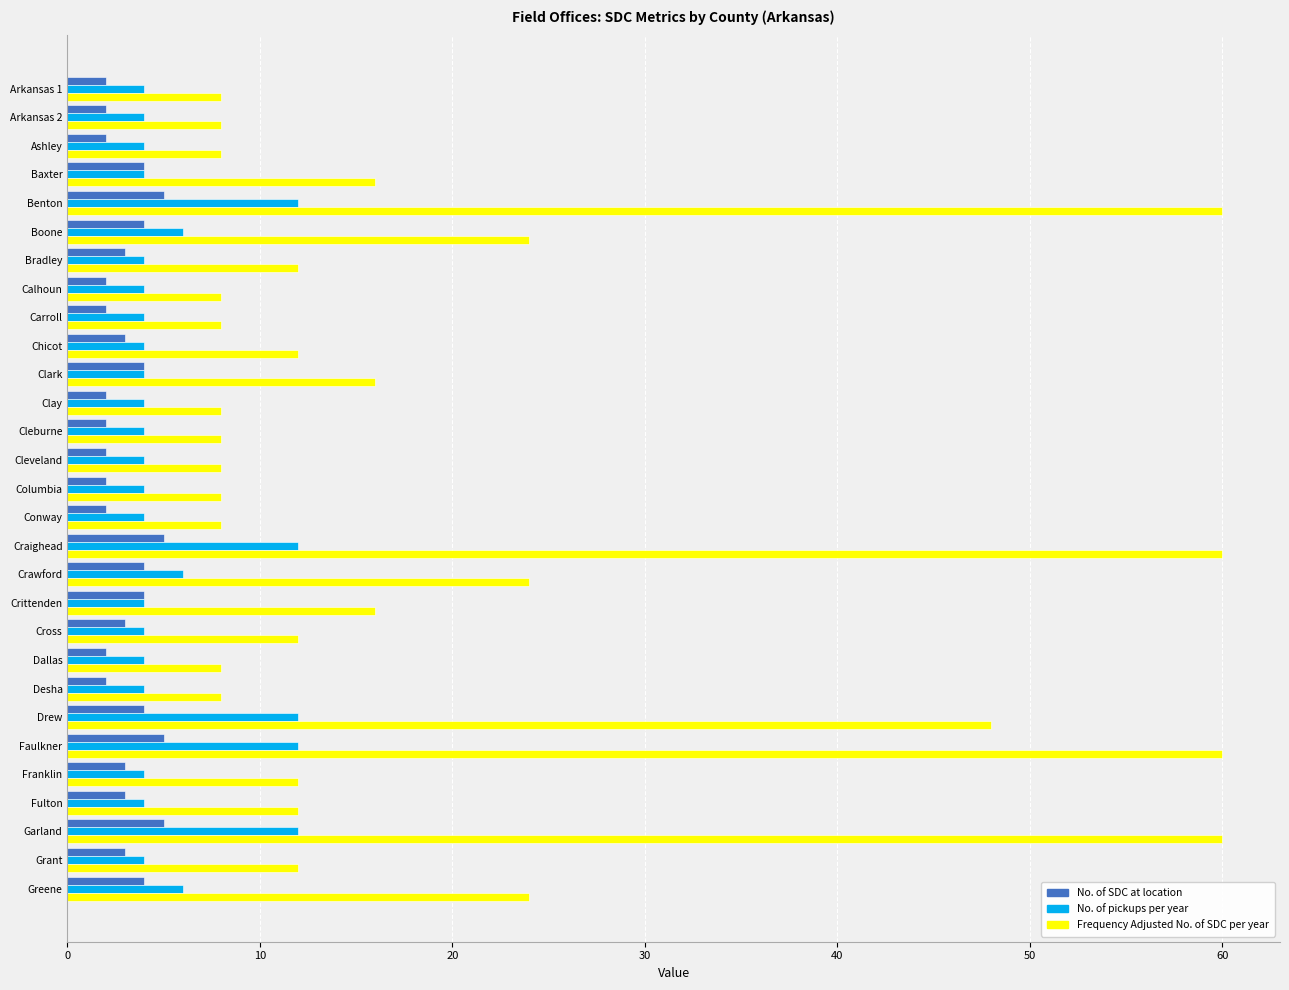

How many data points does each series have?

29